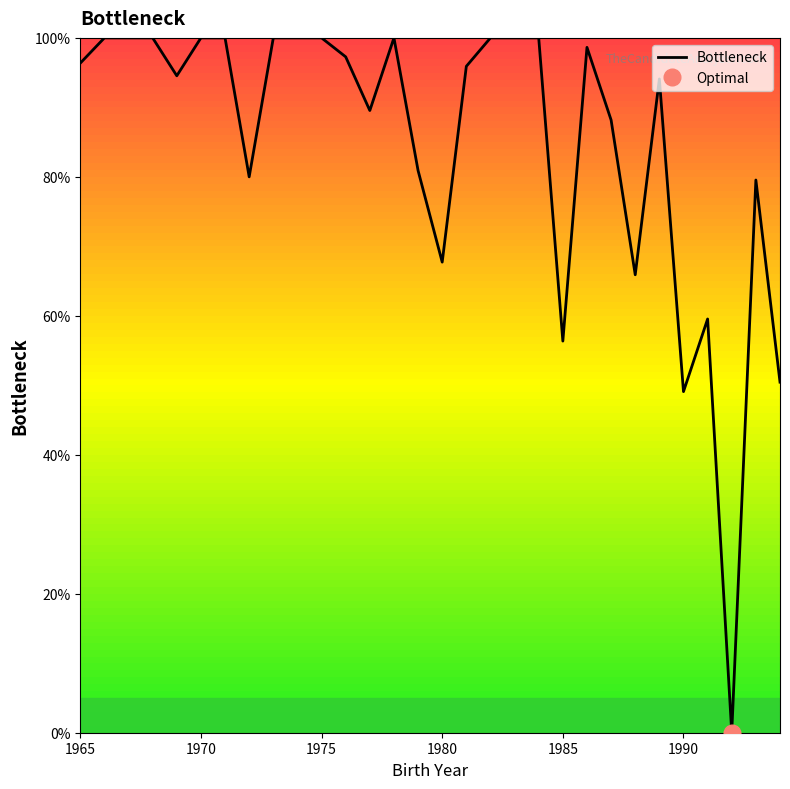

How many points are lower than both their immediate neighbors (excluding endpoints)?

8